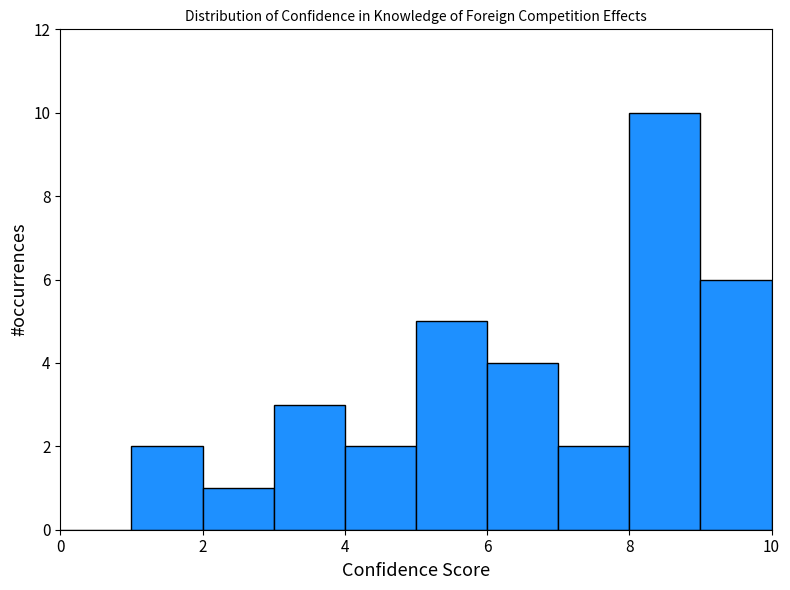

Reading left to right, list every bar in this chart as the range it spans on the x-axis followed by its height. The values are not printed on the chart, so give them approximately, as read against the axis.

0 to 1: 0
1 to 2: 2
2 to 3: 1
3 to 4: 3
4 to 5: 2
5 to 6: 5
6 to 7: 4
7 to 8: 2
8 to 9: 10
9 to 10: 6